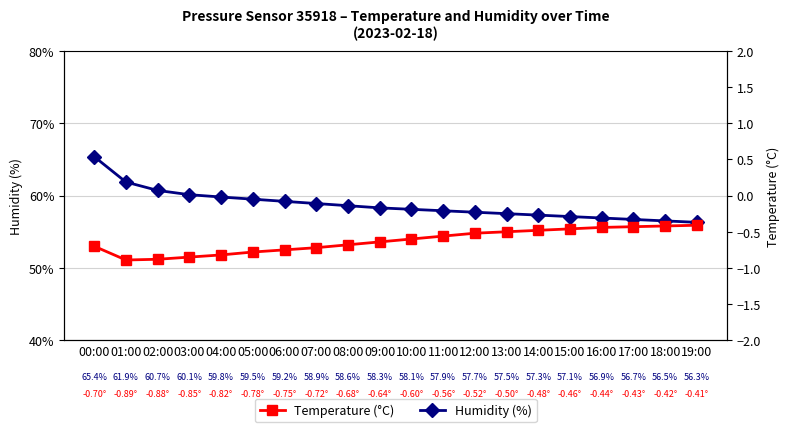

Reading left to right, what are all the values shown in this chart?

Humidity (%): 65.4	61.9	60.7	60.1	59.8	59.5	59.2	58.9	58.6	58.3	58.1	57.9	57.7	57.5	57.3	57.1	56.9	56.7	56.5	56.3
Temperature (°C): -0.7	-0.9	-0.9	-0.8	-0.8	-0.8	-0.8	-0.7	-0.7	-0.6	-0.6	-0.6	-0.5	-0.5	-0.5	-0.5	-0.4	-0.4	-0.4	-0.4